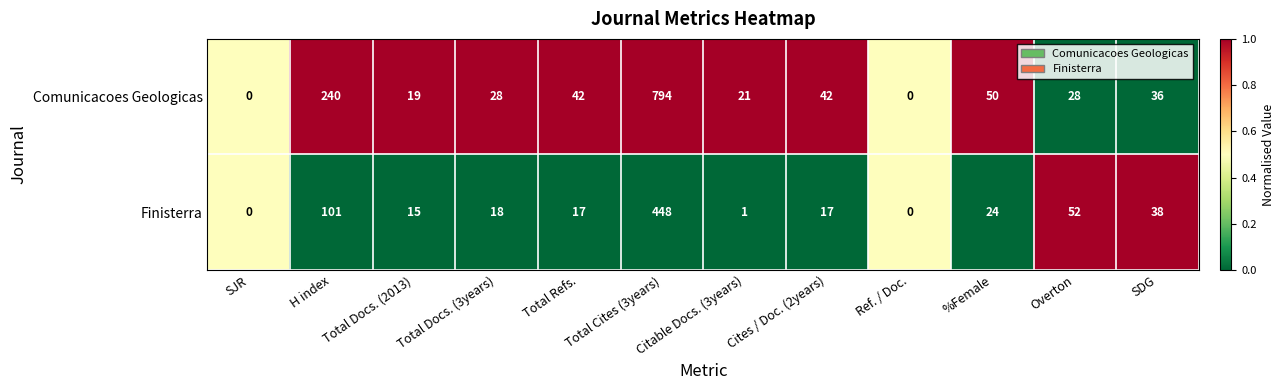

Rank the series at Total Refs. from lowest to highest value.

Finisterra, Comunicacoes Geologicas